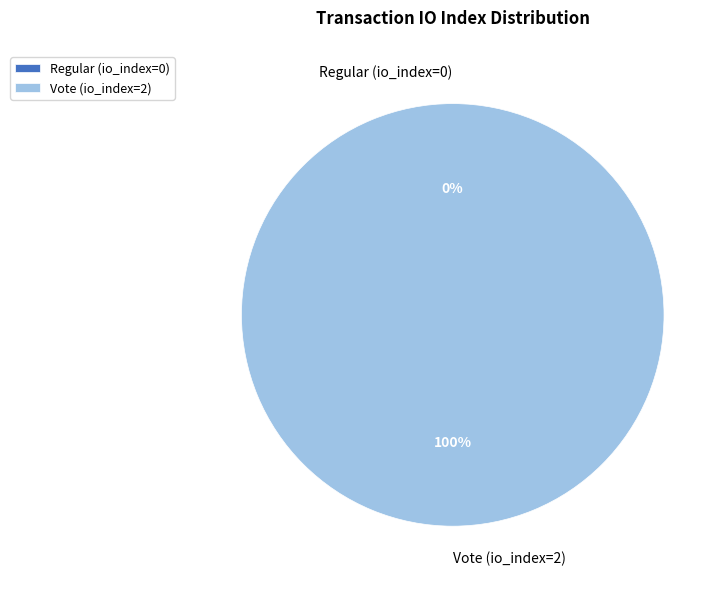

How many segments does this pie chart have?

2